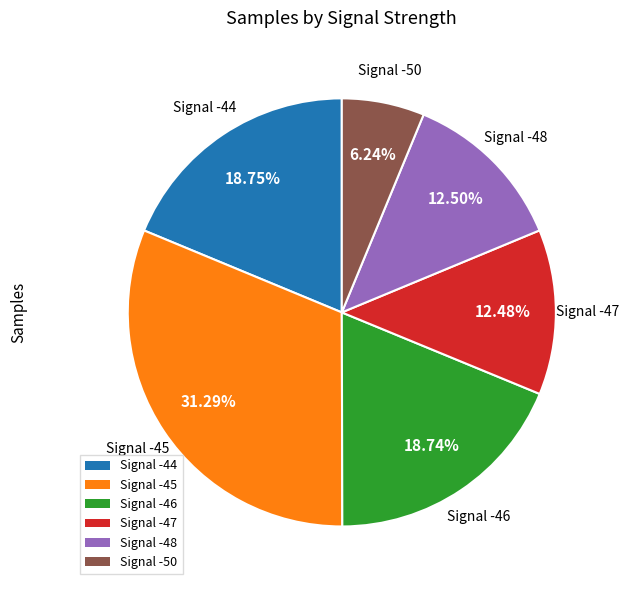

What is the largest slice in the pie chart?

Signal -45